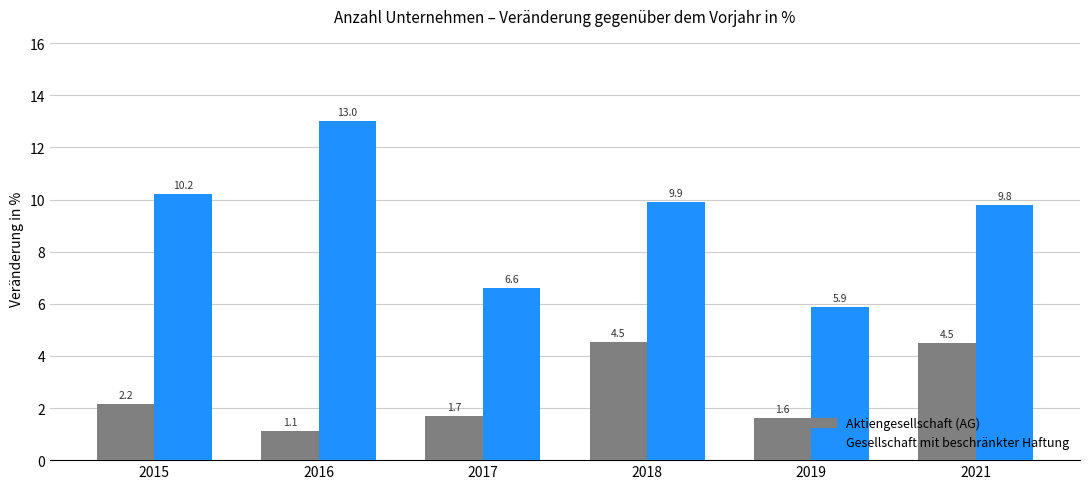

The value of Aktiengesellschaft (AG) at 2018 is 4.5. True or false?

True